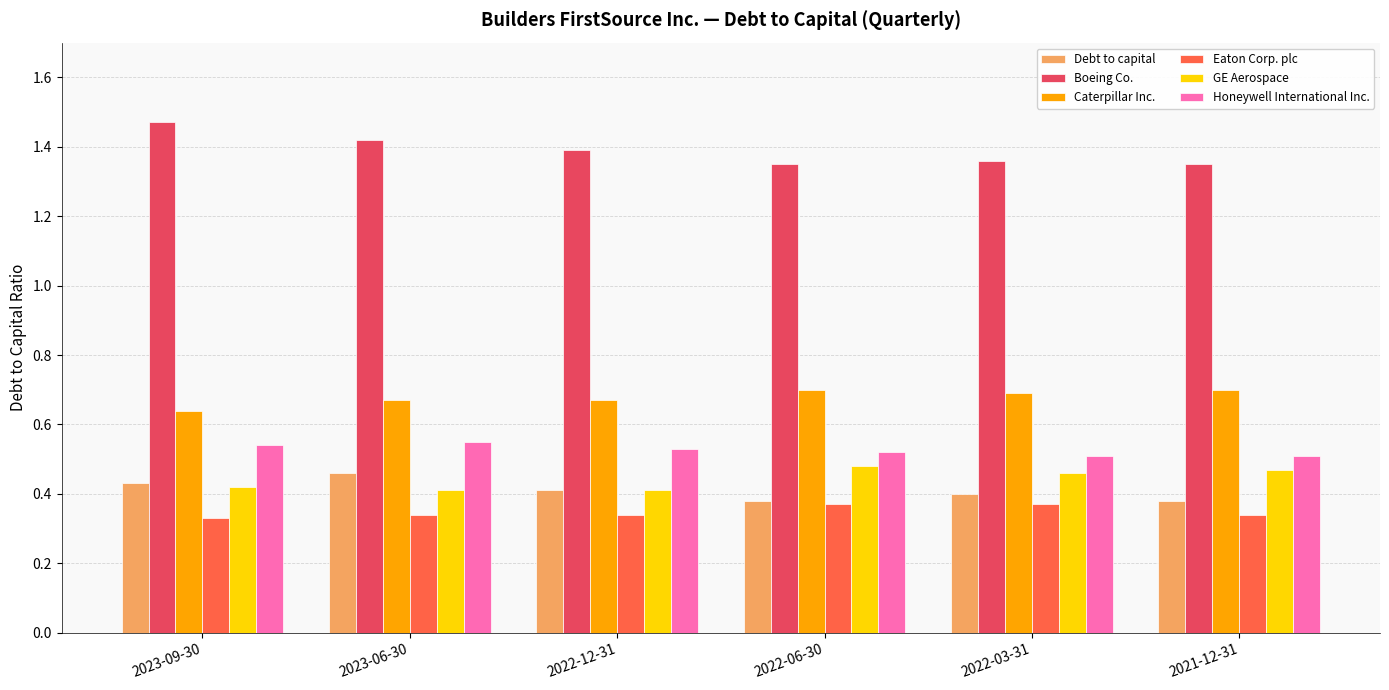

Which category has the highest value across all series?

2023-09-30